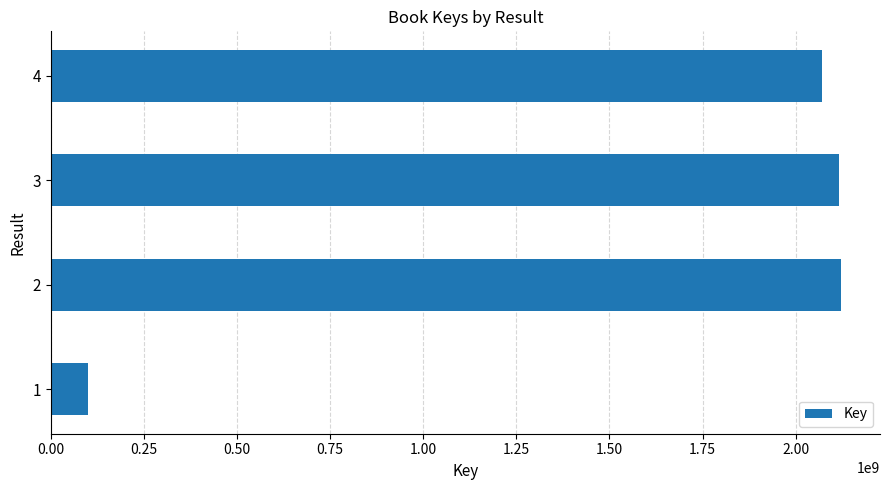

What is the ratio of the value at 2 to the value at 3?

1.0